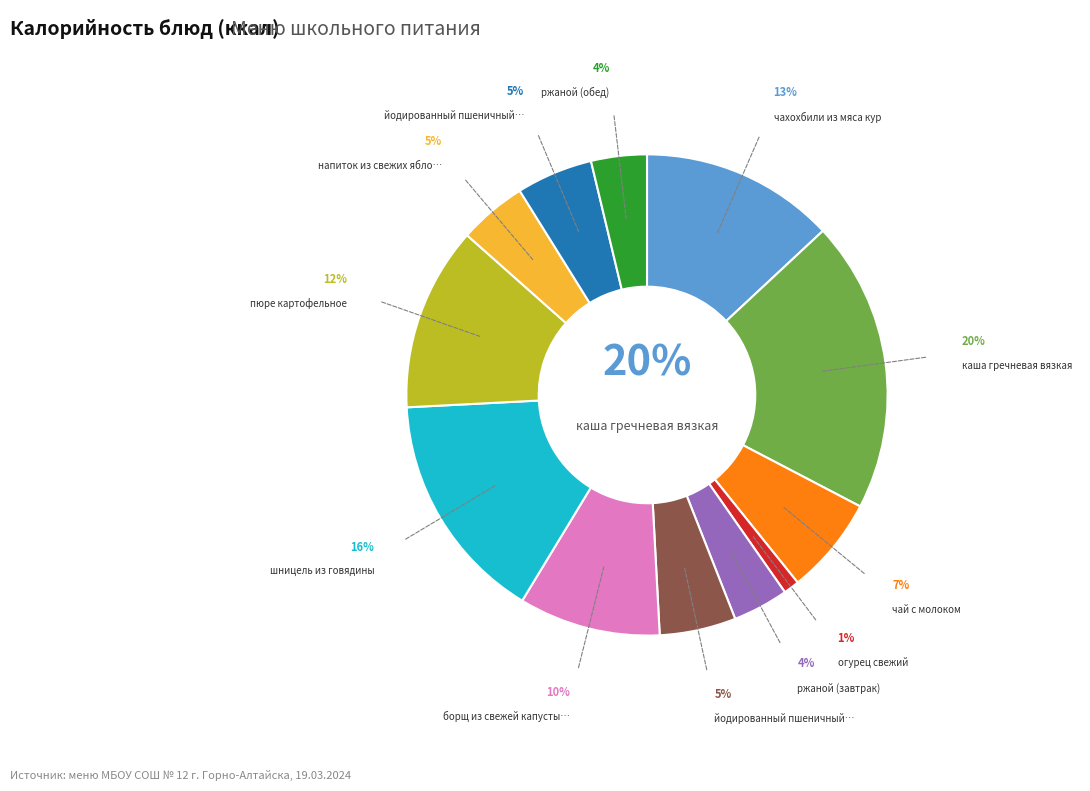

Is there a majority slice in this chart?

No